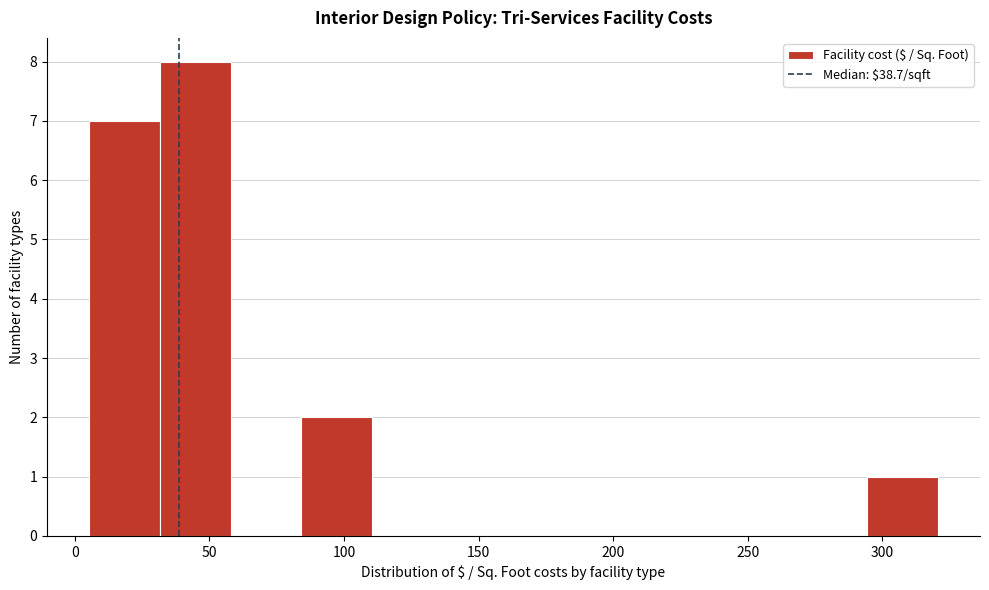

Reading left to right, transcribe this chart: for each bar, give the range it covers on the x-axis and its height. Neither the bar edges nor the heights are printed on the chart, so give them approximately, as read against the axes.

5 to 30: 7
30 to 60: 8
60 to 85: 0
85 to 110: 2
110 to 135: 0
135 to 165: 0
165 to 190: 0
190 to 215: 0
215 to 240: 0
240 to 270: 0
270 to 295: 0
295 to 320: 1